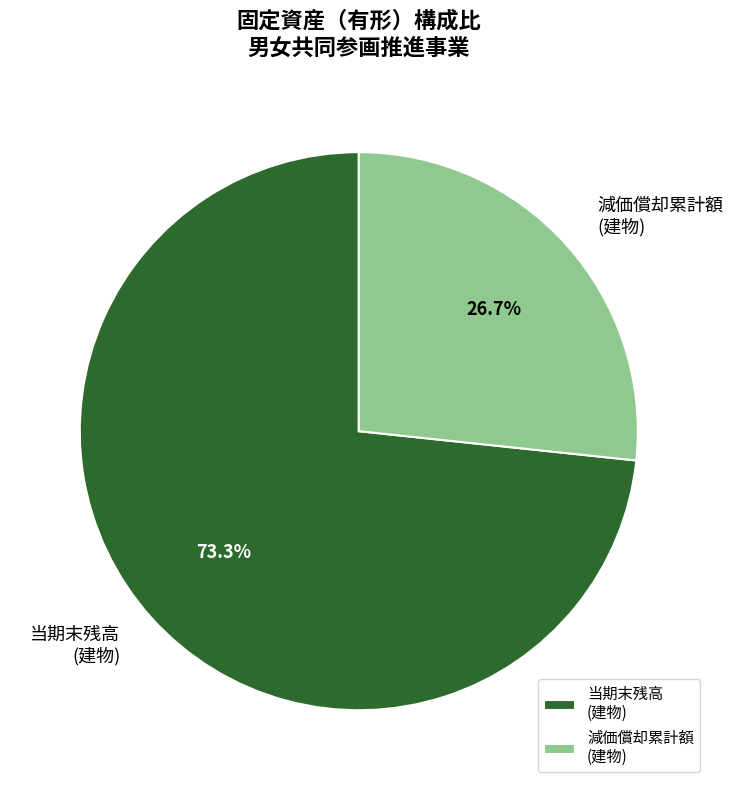

What is the largest slice in the pie chart?

当期末残高 (建物)